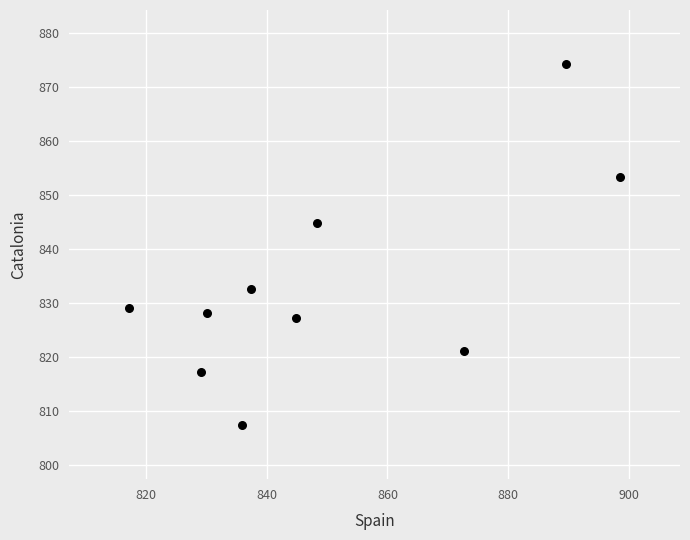

What Y value in the scatter plot is closest to 840?

844.8